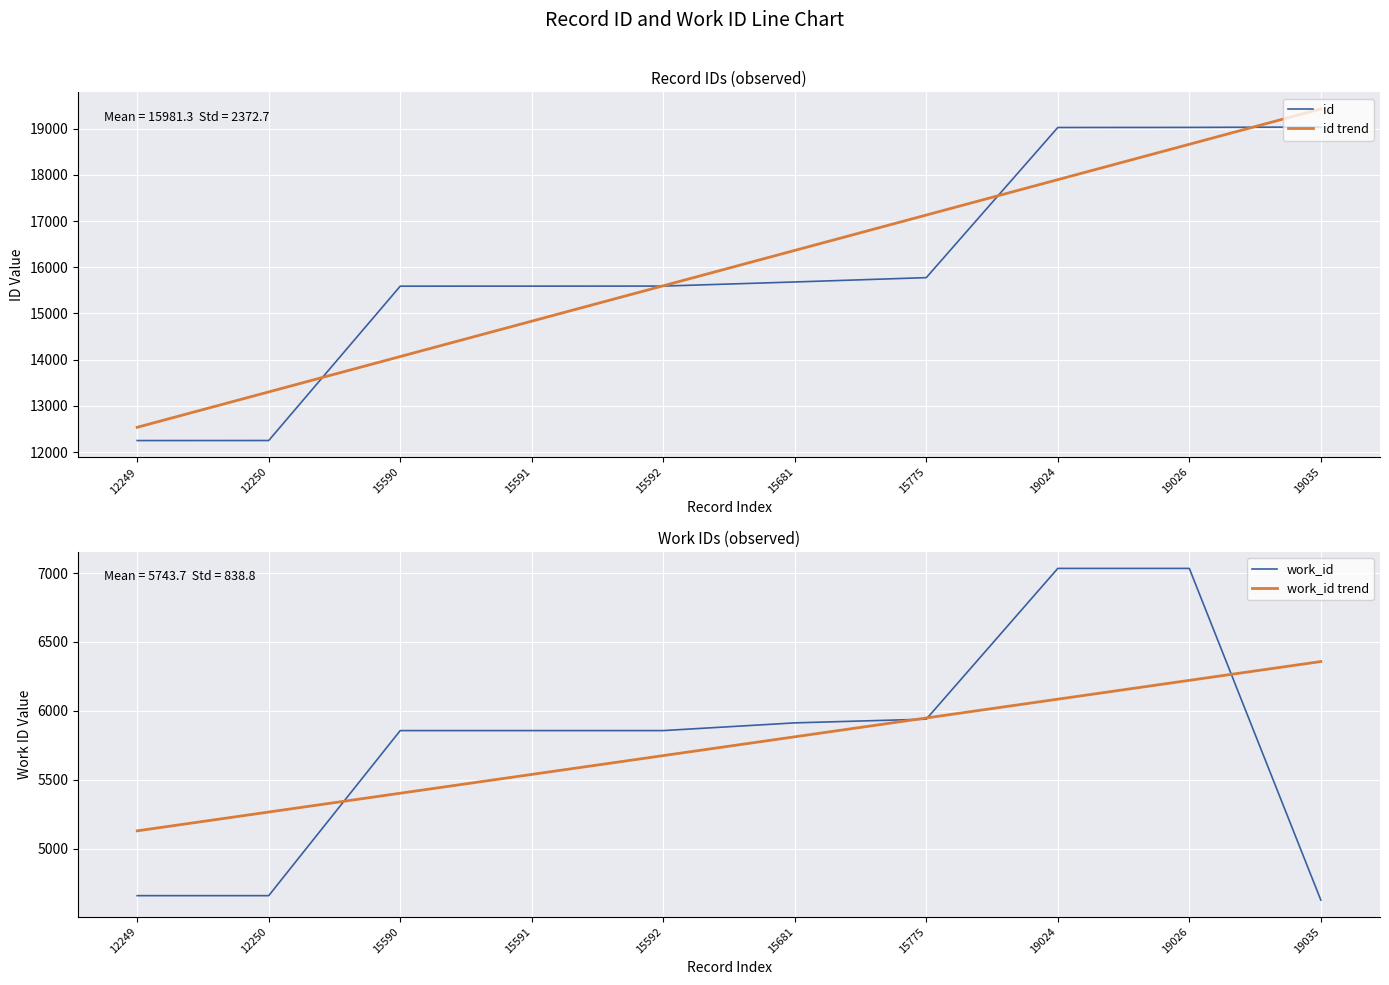

Is this an area chart (filled region under the line)?

No